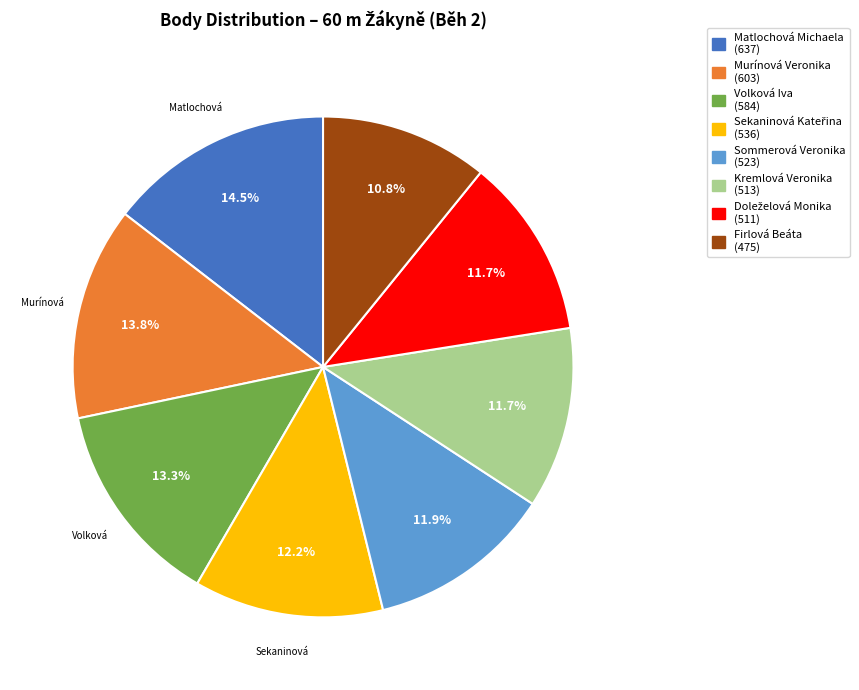

What is the ratio of the value at Murínová Veronika (603) to the value at Kremlová Veronika (513)?

1.2